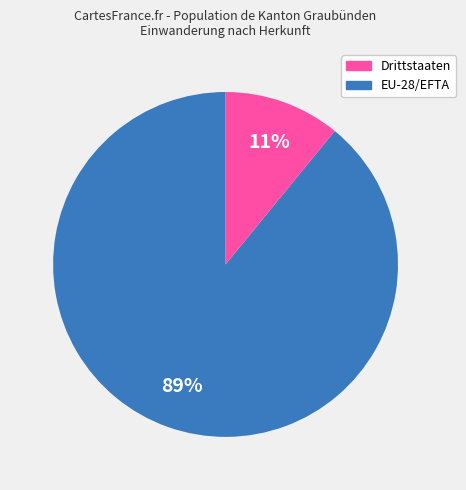

To the nearest percent, what is the difference between the largest and smallest slice percentages?

78%